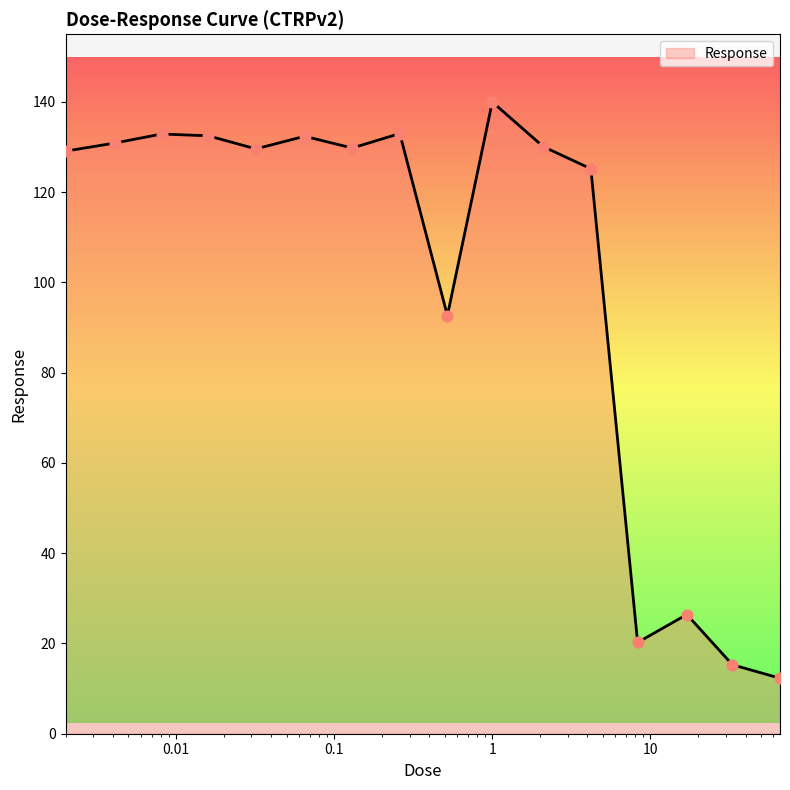

What is the maximum value shown in the chart?

140.0